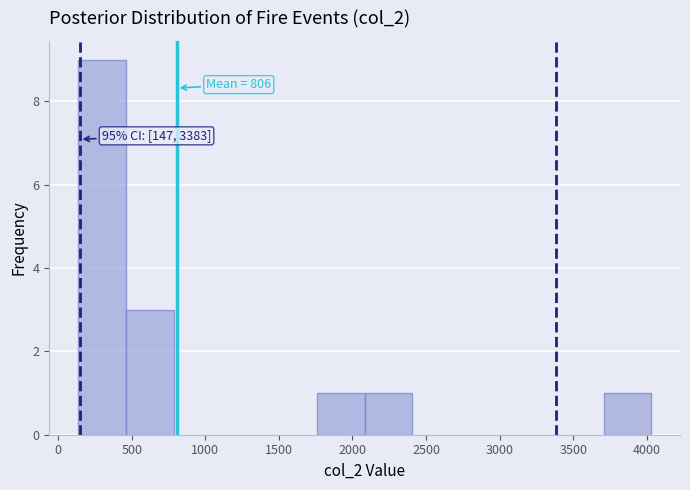

Which range on the x-axis has the tallest bar?

150 to 450